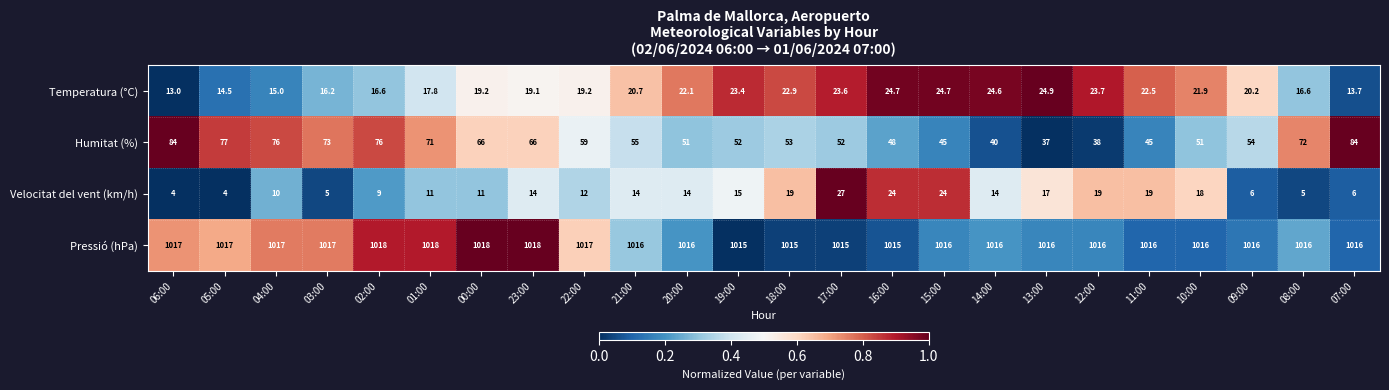

How many distinct data groups are displayed?

4